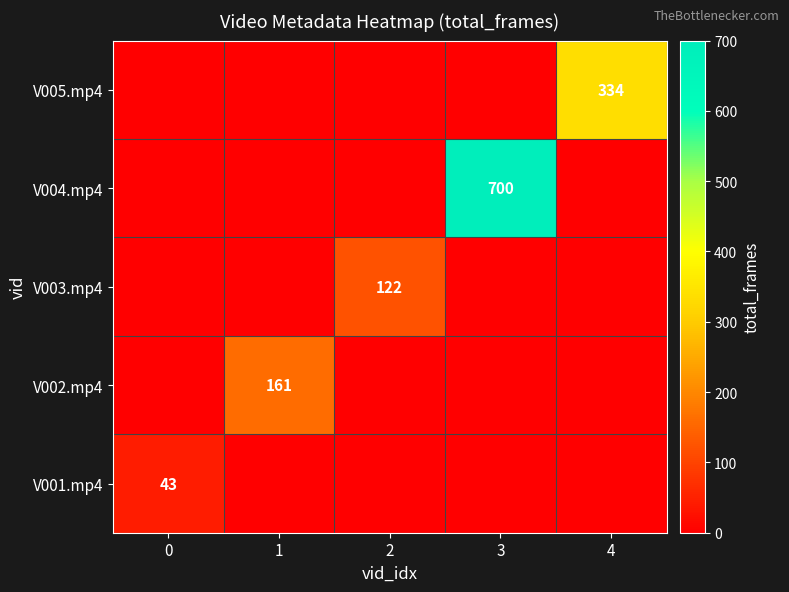

Is it true that V001.mp4 equals 43 at 0?

True